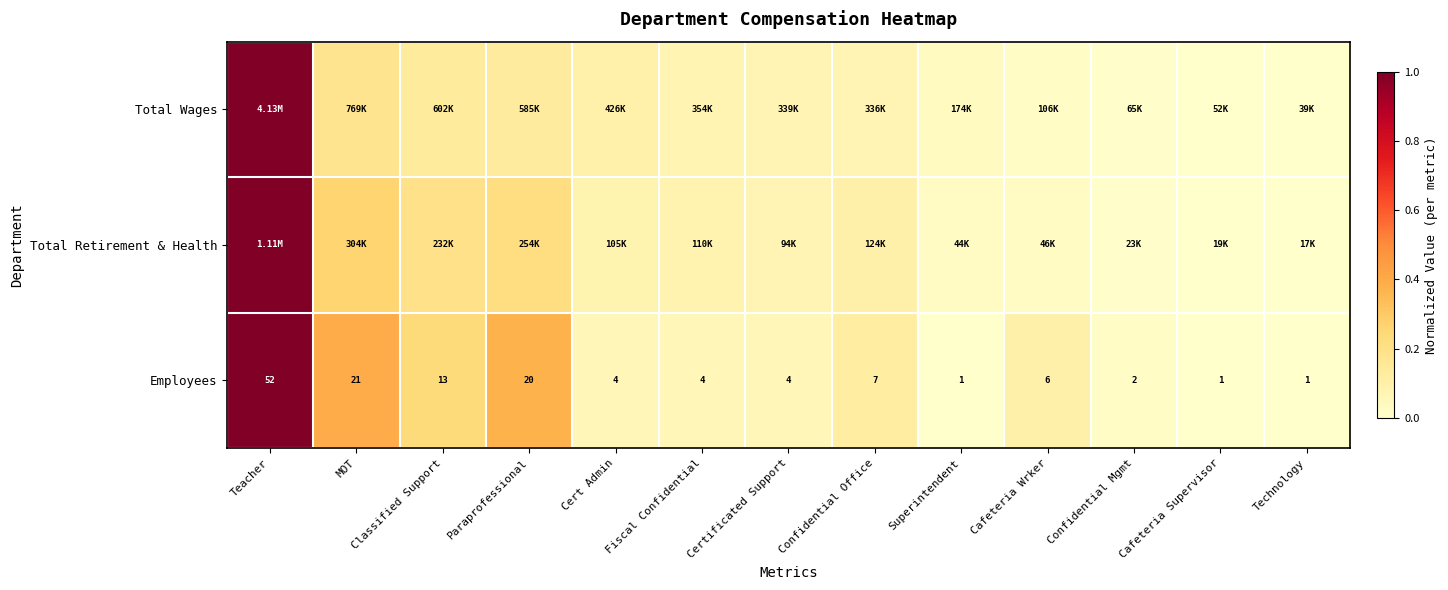

At which label does Employees first exceed 4?

Teacher